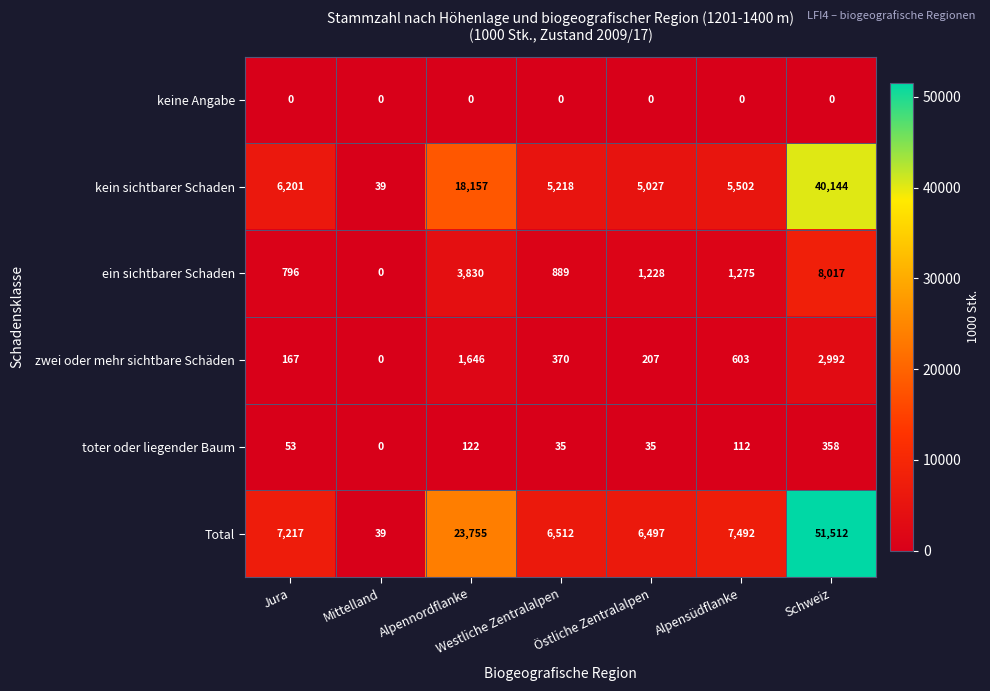

List the series in order of their peak value, highest first.

Total, kein sichtbarer Schaden, ein sichtbarer Schaden, zwei oder mehr sichtbare Schäden, toter oder liegender Baum, keine Angabe